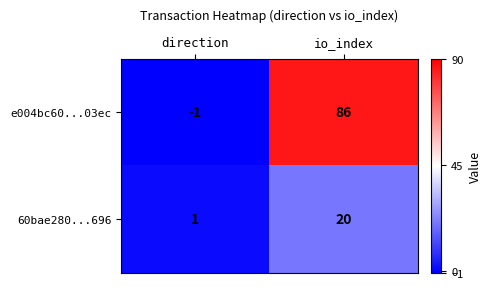

Reading left to right, what are all the values shown in this chart?

e004bc60...03ec: -1	86
60bae280...696: 1	20